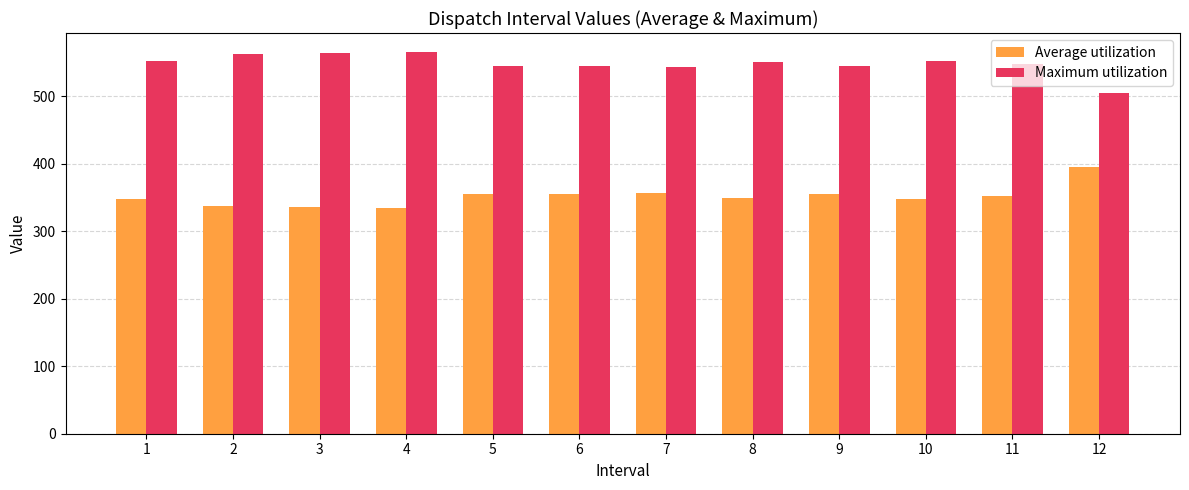

At how many categories does at least one series exceed 412?

12